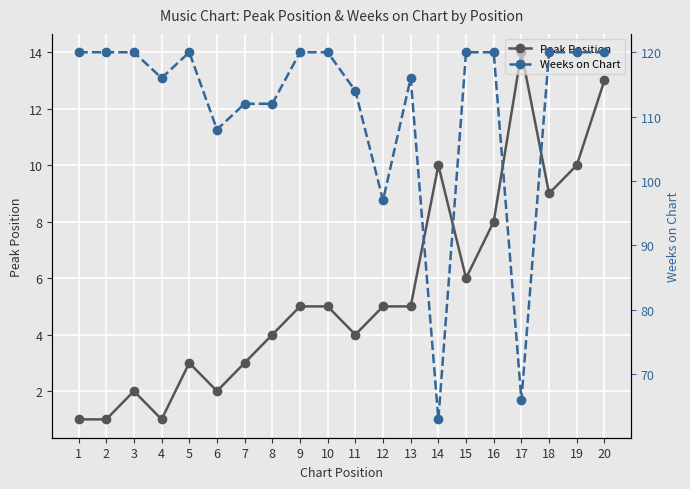

Is the value of Peak Position at 2 greater than the value of Weeks on Chart at 8?

No